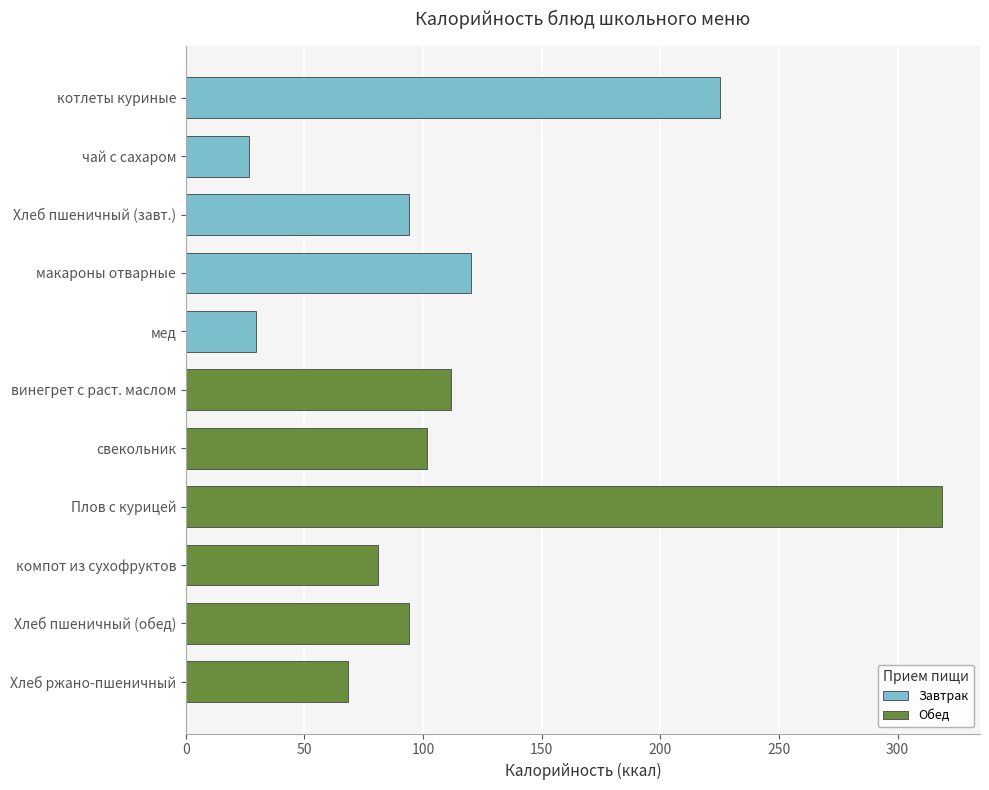

The value at винегрет с раст. маслом is 189.3. True or false?

False